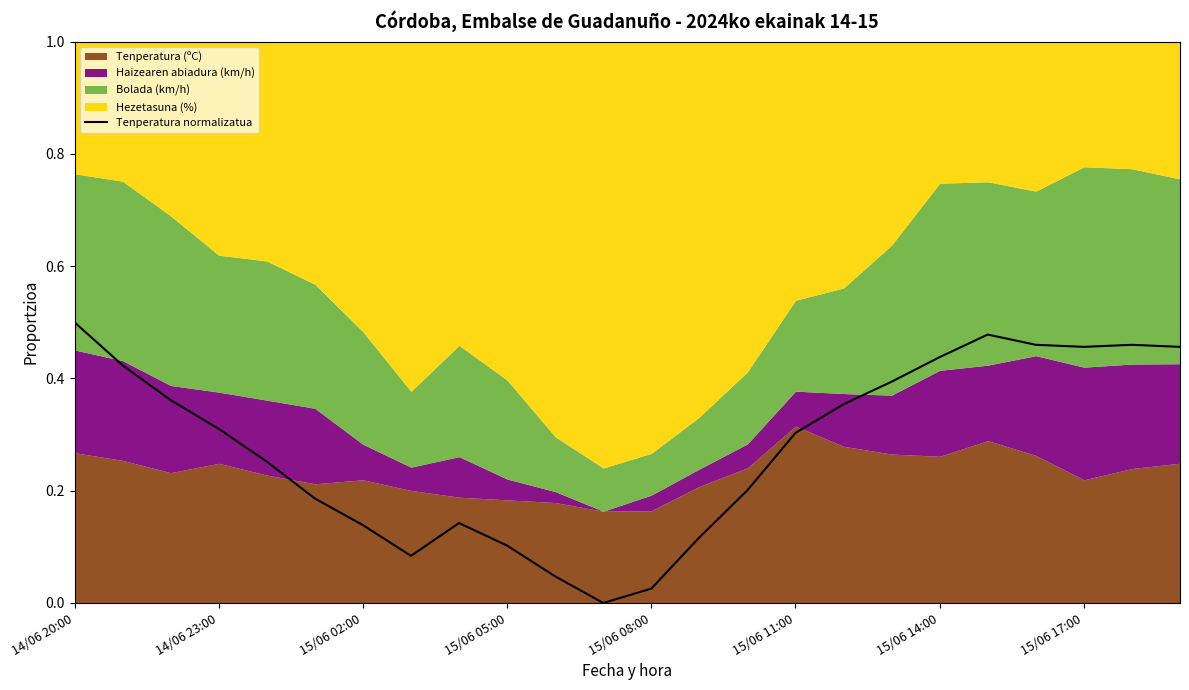

How many lines are shown in the chart?

1